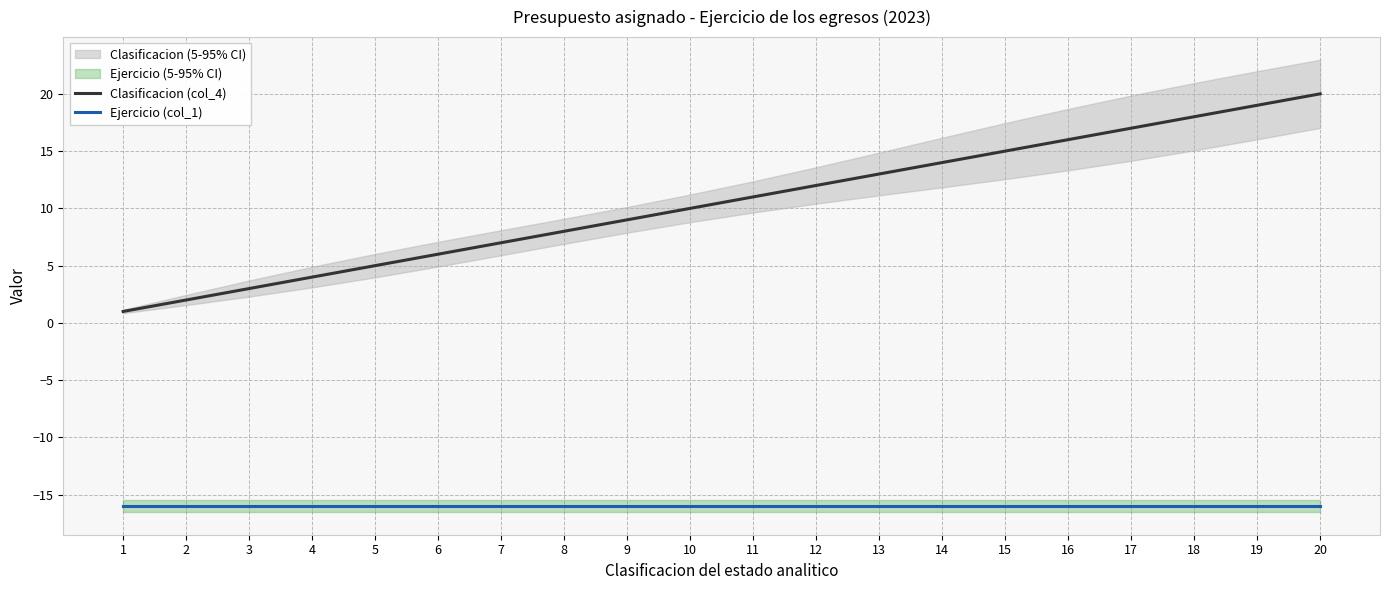

How many data points in Clasificacion (col_4) are less than 11?

10